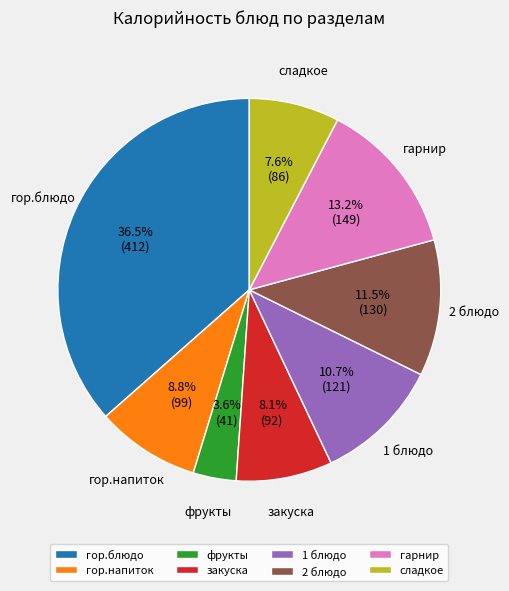

Does any single category account for the majority?

No